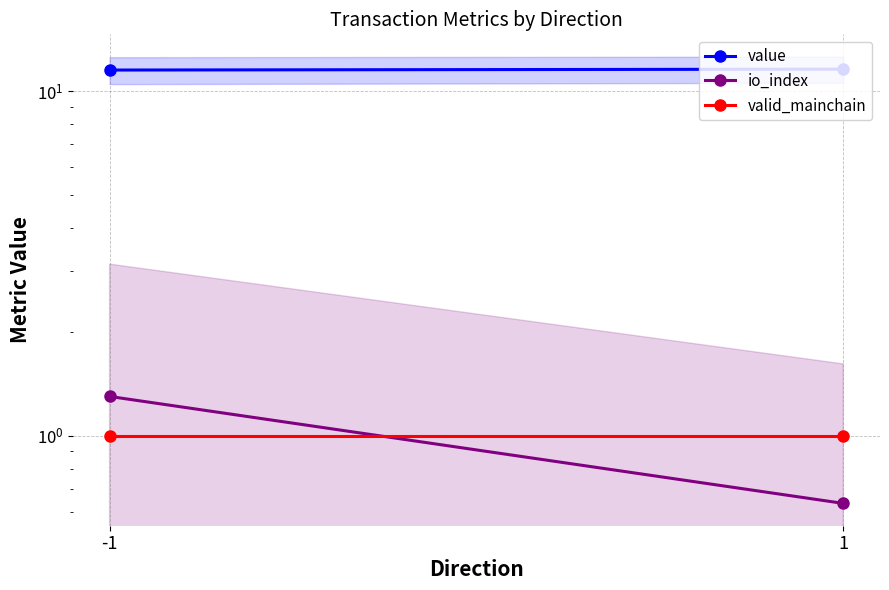

How many io_index values are between 0 and 1?

1